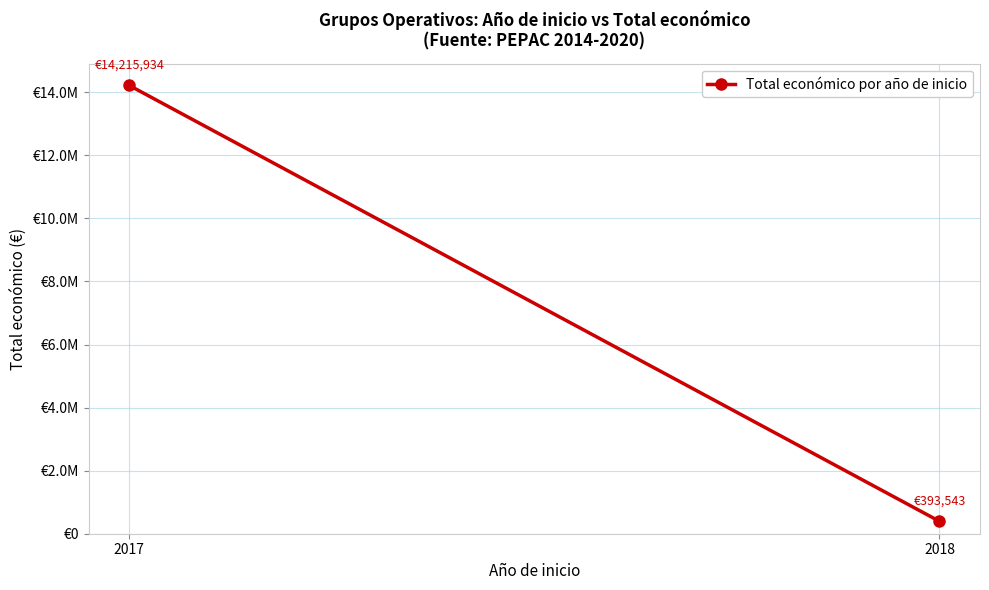

Reading left to right, transcribe all the data shown in this chart.

14215934	393543